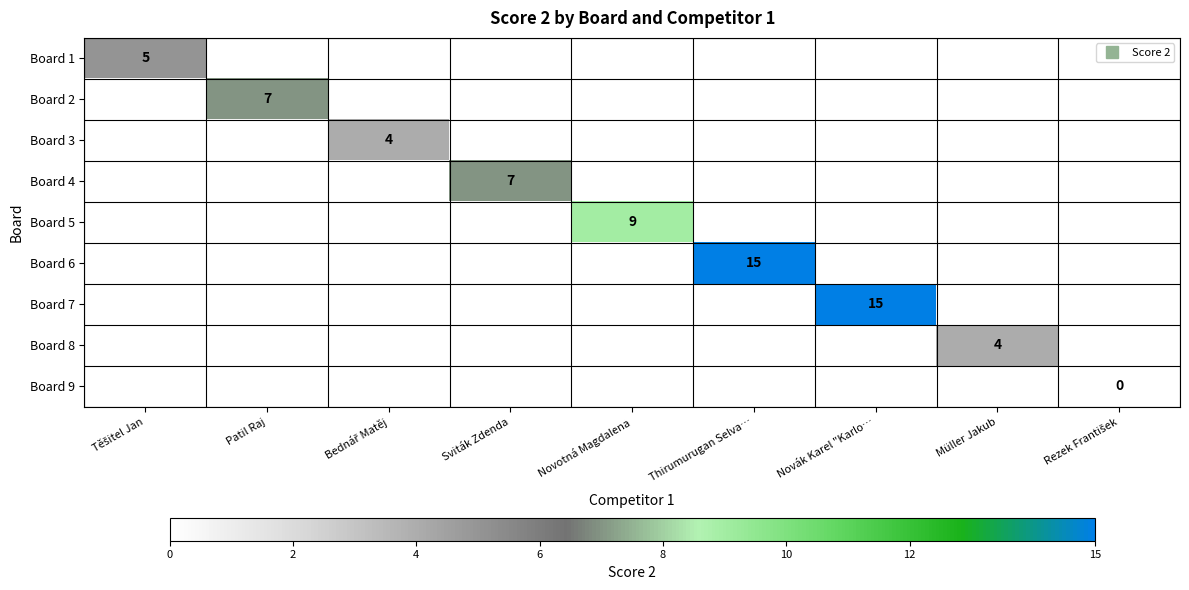

Which series has the largest range (max minus min)?

Board 1